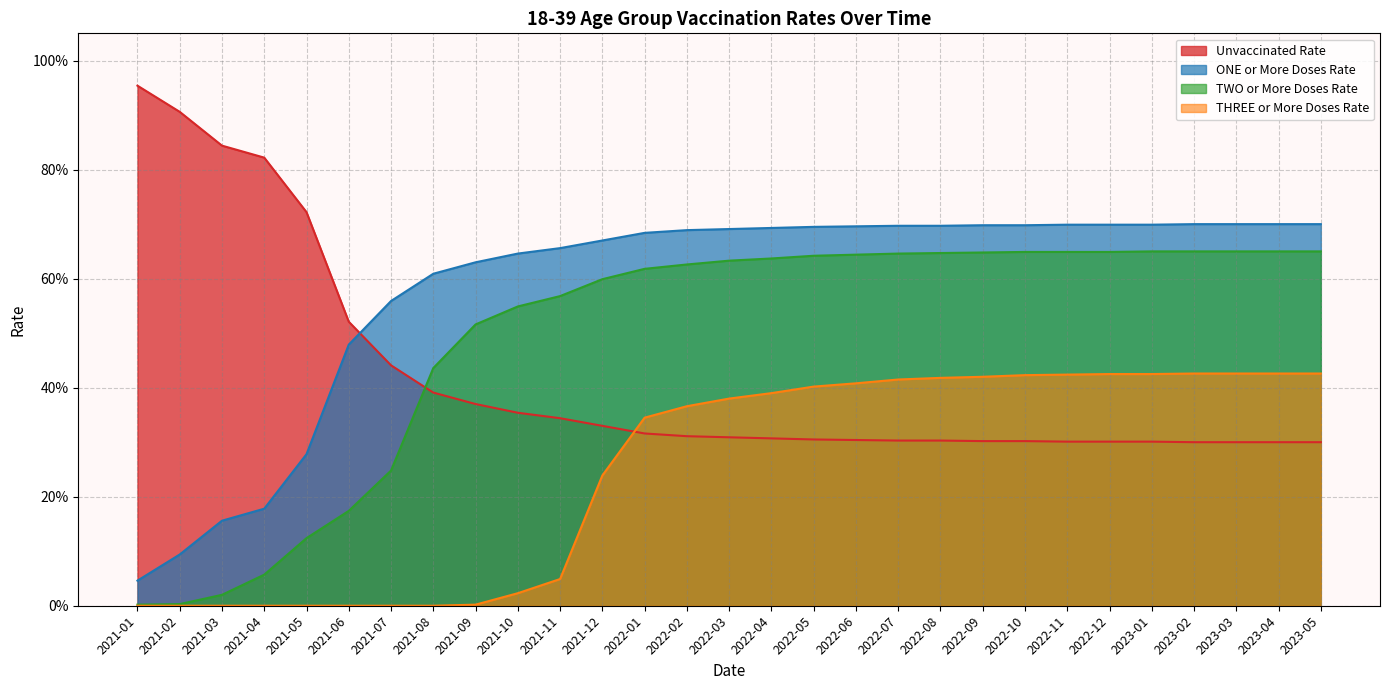

What position from the right is 2021-05?

25